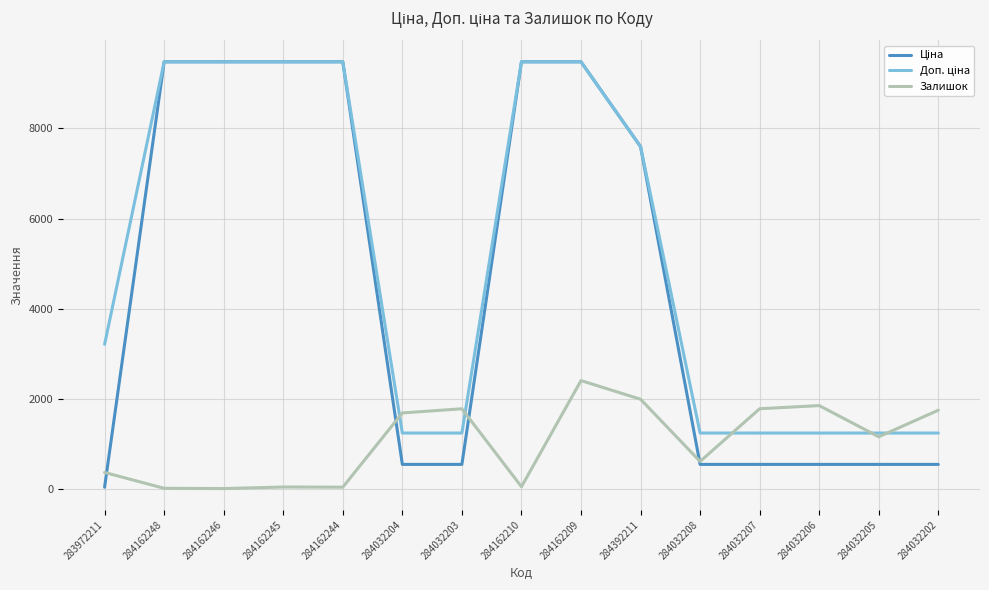

What is the maximum value shown in the chart?

9480.1